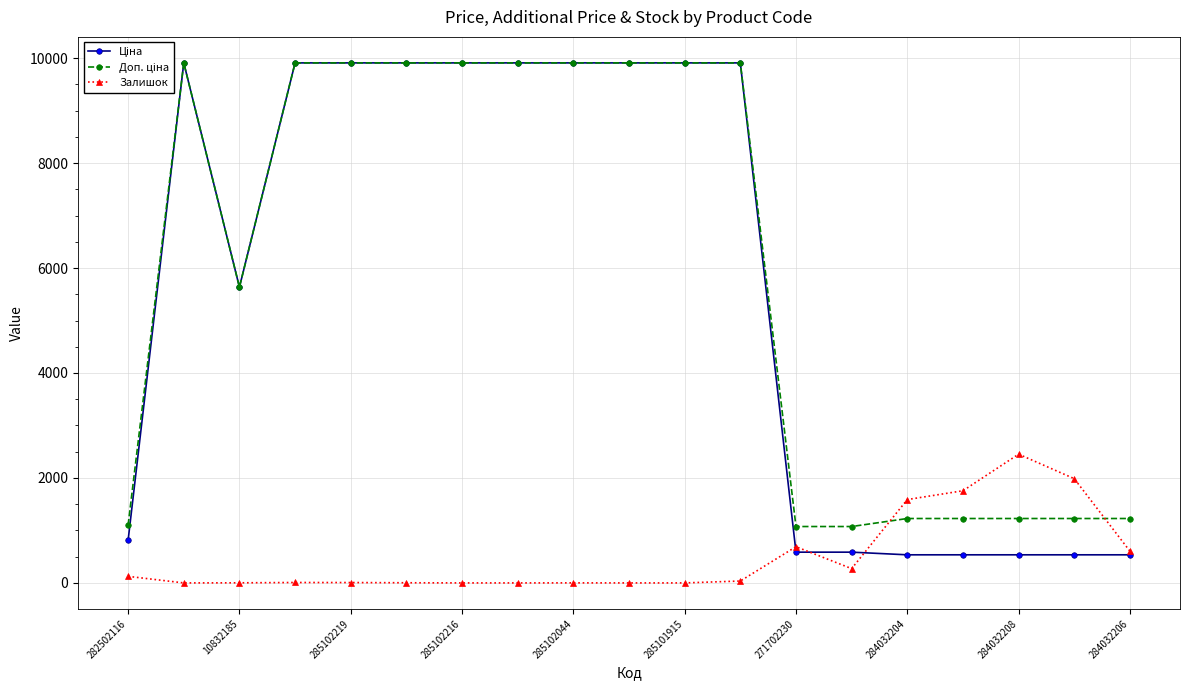

At how many categories does at least one series exceed 3509?

11